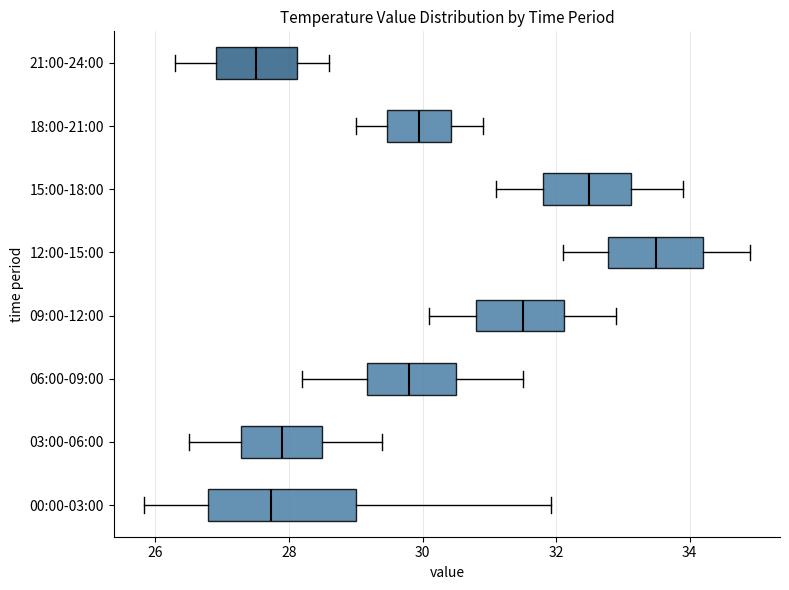

Which box has the furthest to the left median line?

21:00-24:00